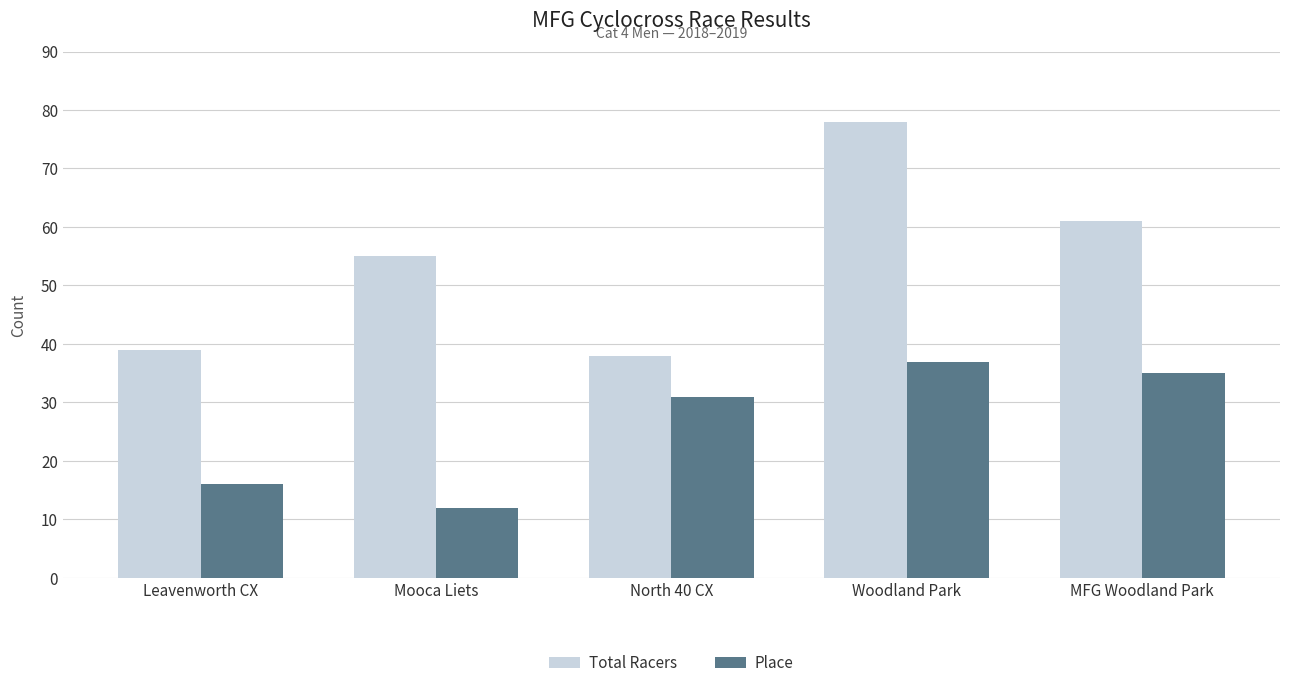

Rank the series at Leavenworth CX from highest to lowest value.

Total Racers, Place